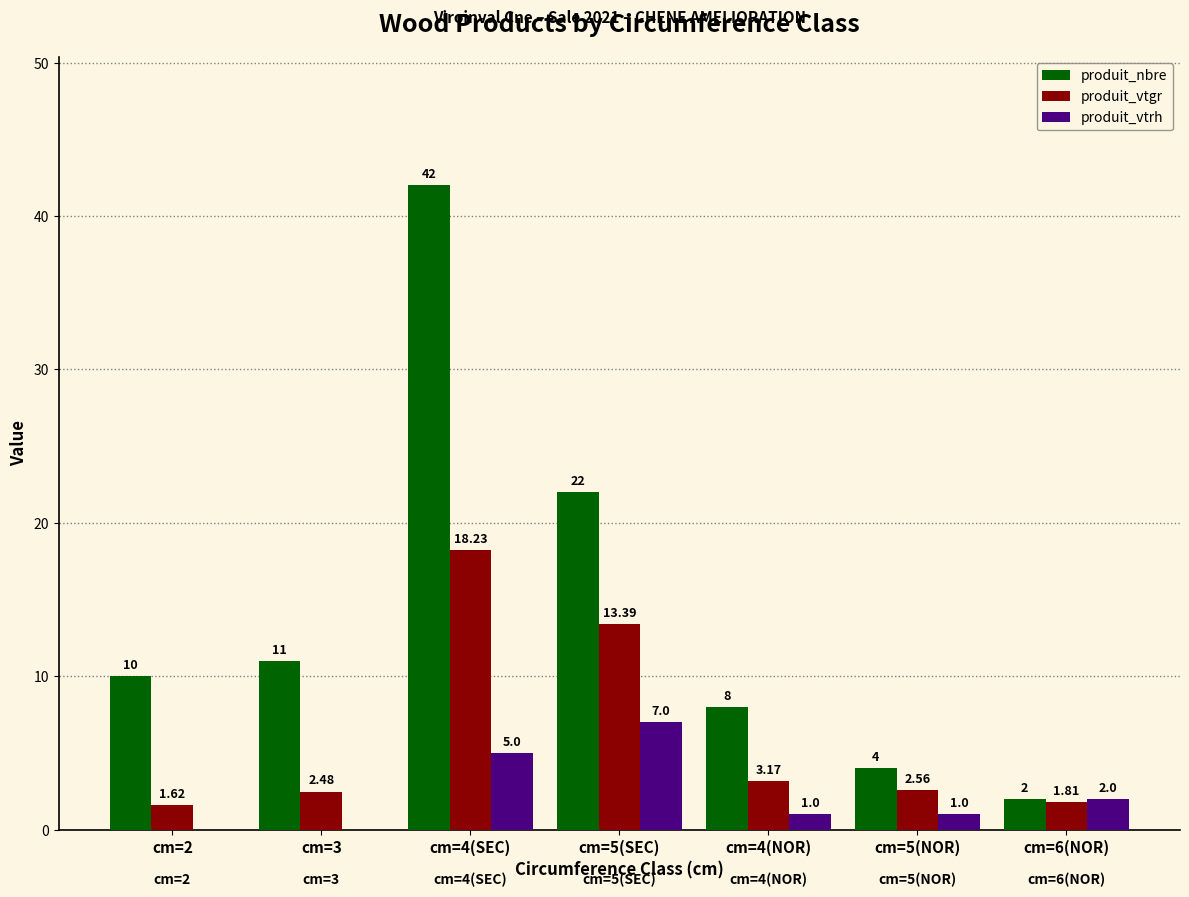

What are all the series names shown in the legend?

produit_nbre, produit_vtgr, produit_vtrh